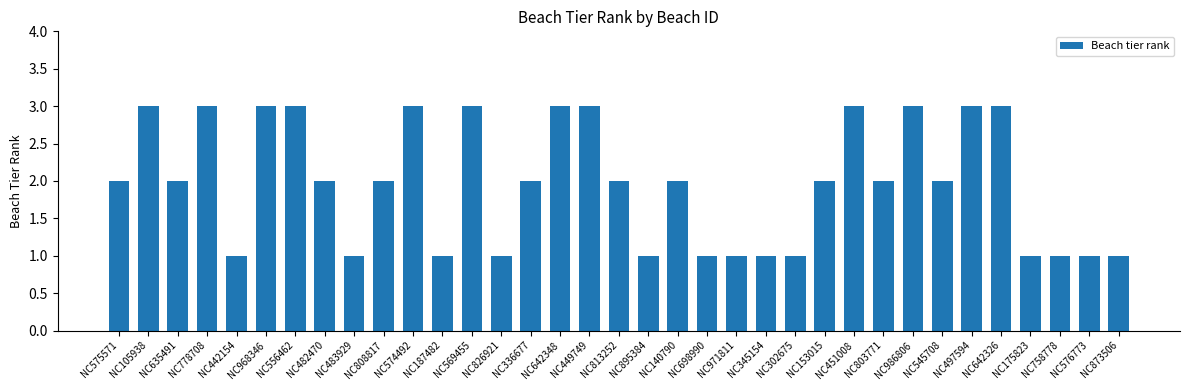

Approximately how many times larger is the value at NC140790 compared to NC497594?

0.7